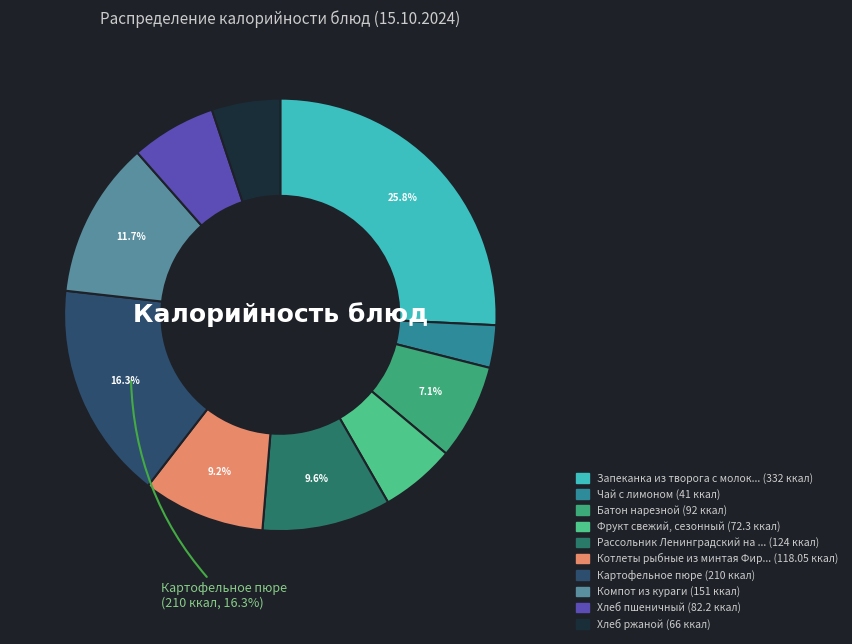

To the nearest percent, what is the difference between the largest and smallest slice percentages?

23%